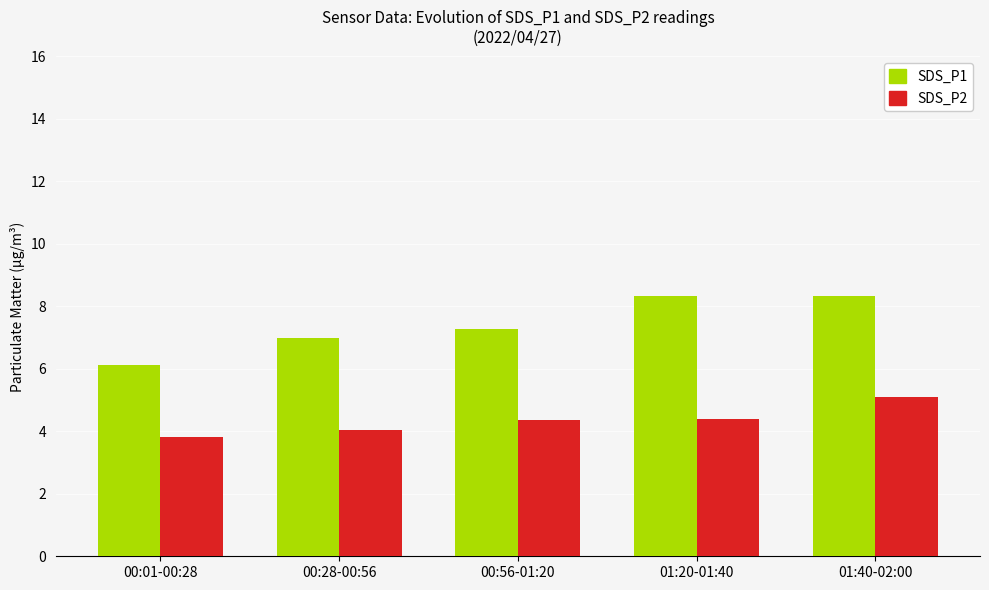

What value does the SDS_P1 series have at 00:28-00:56?

7.0